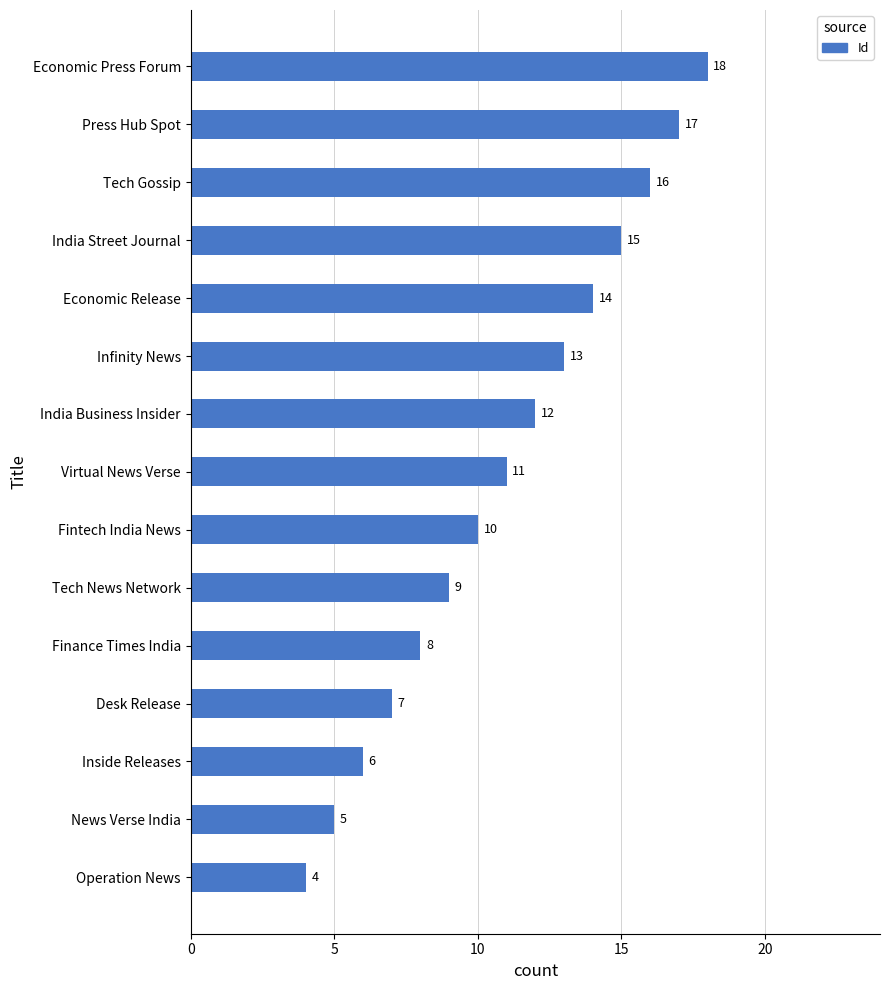

Reading bottom to top, extract all data points from this chart.

4	5	6	7	8	9	10	11	12	13	14	15	16	17	18